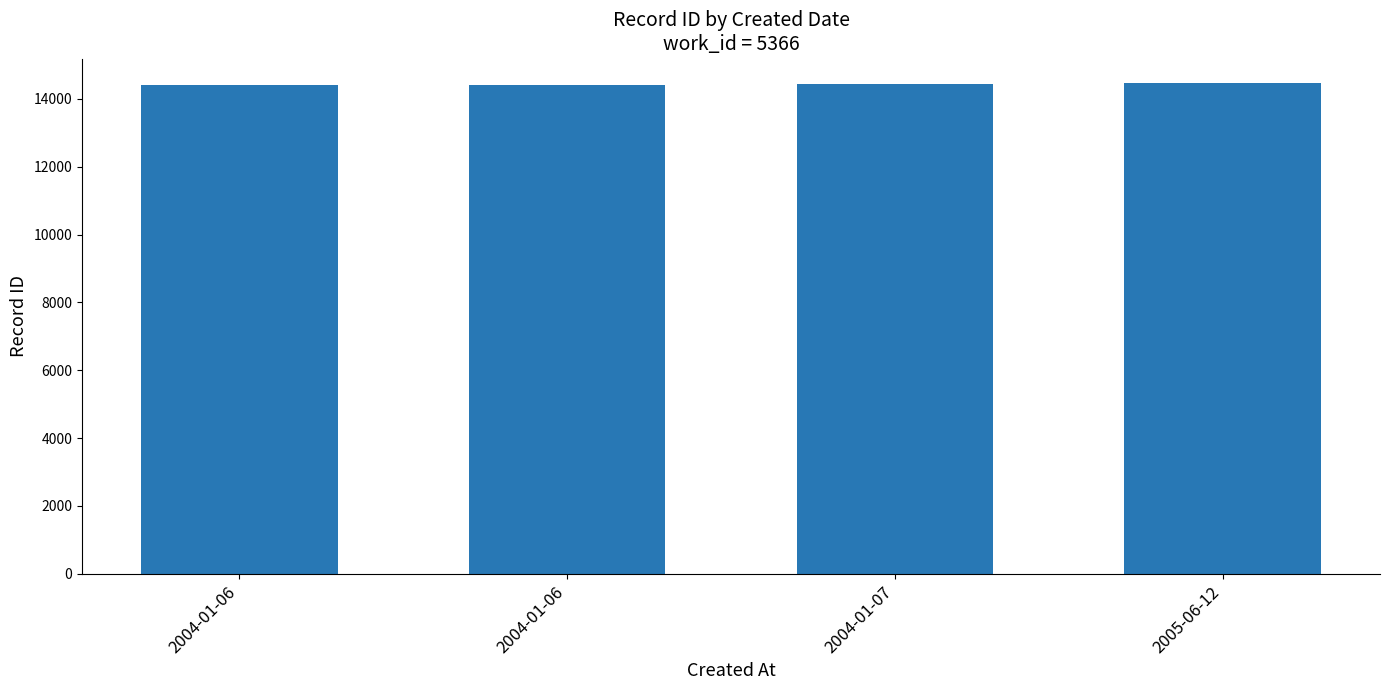

Is it true that the value at 2004-01-06 is 14421?

True